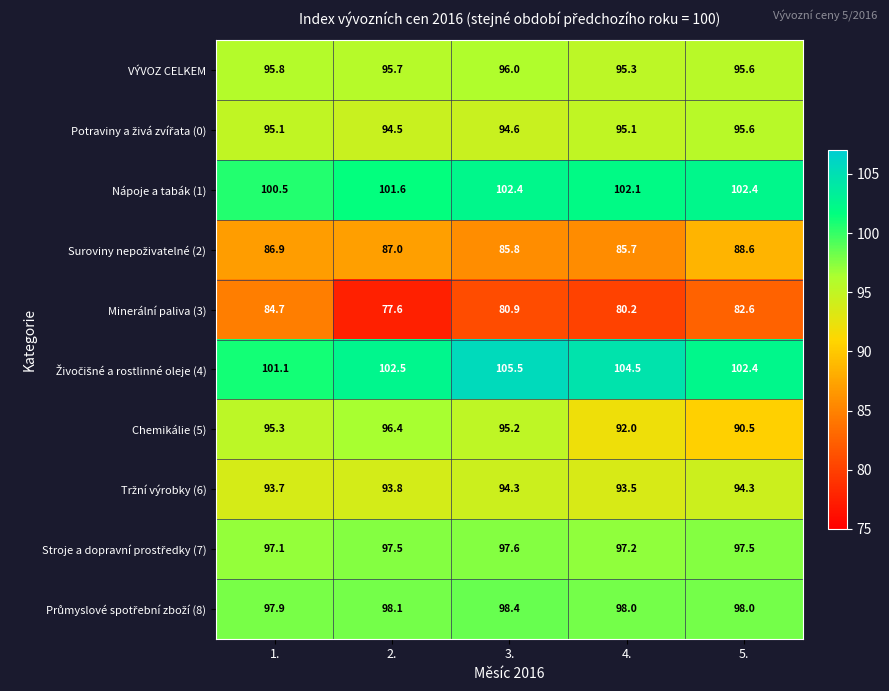

Which label corresponds to the largest value in the chart?

3.